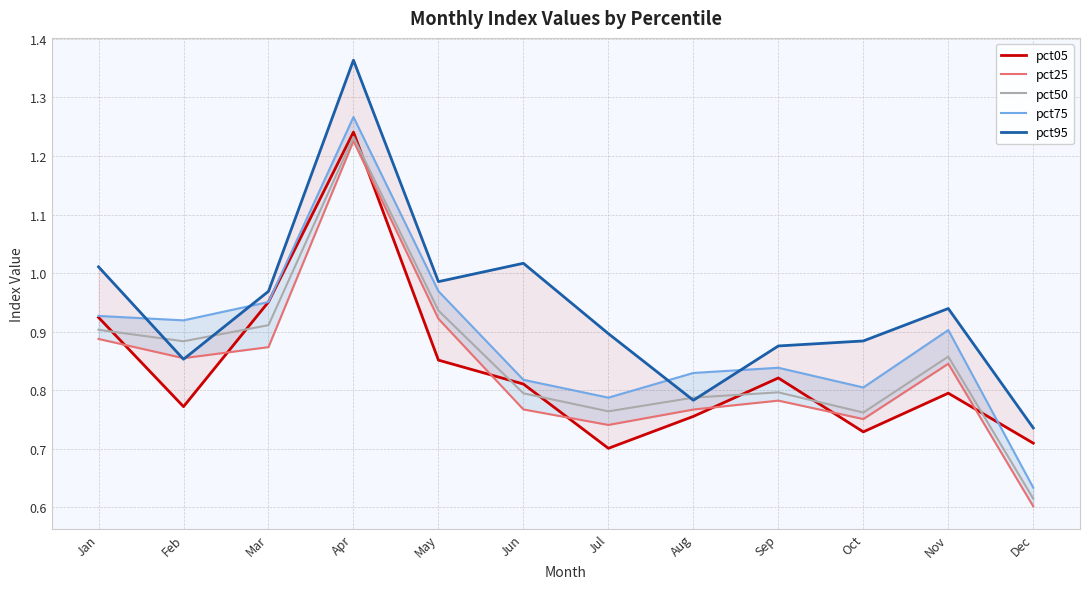

What are all the series names shown in the legend?

pct05, pct25, pct50, pct75, pct95